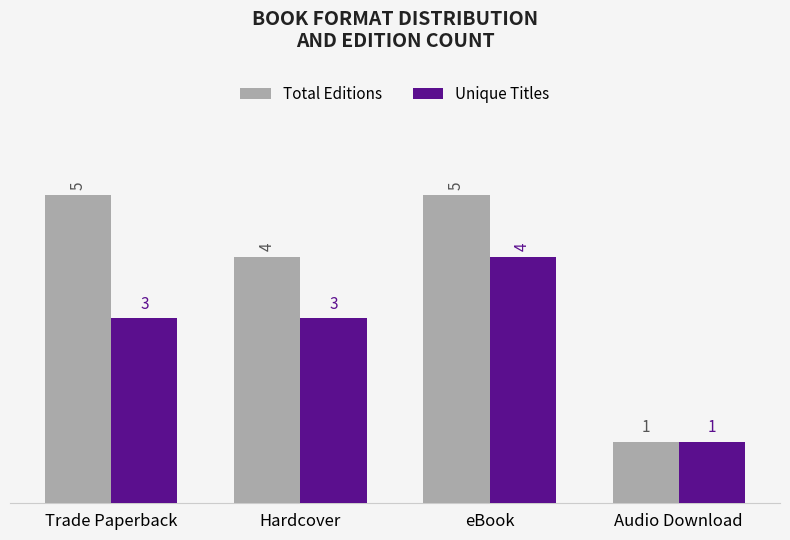

What is the value of the Total Editions bar at the 4th from the left?

1